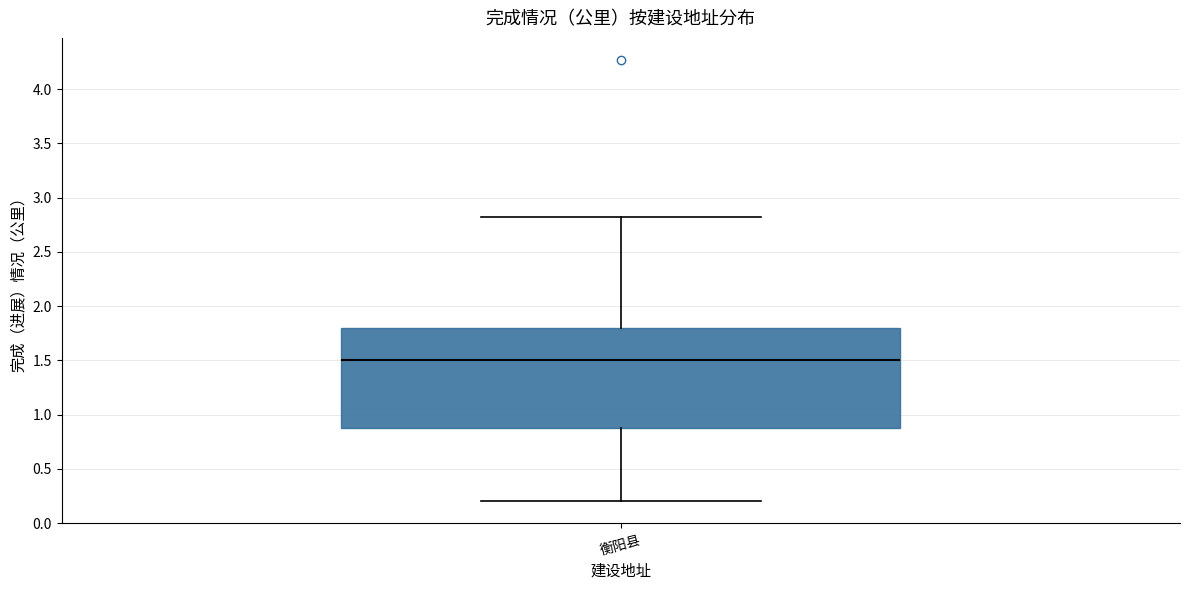

Transcribe this box plot: give where the median line is, the range the box spans, and where the two whiskers end, as read against the y-axis. The values are not printed on the chart, so give them approximately, as read against the axis.

median 1.5, box 0.9 to 1.8, whiskers 0.2 to 2.8